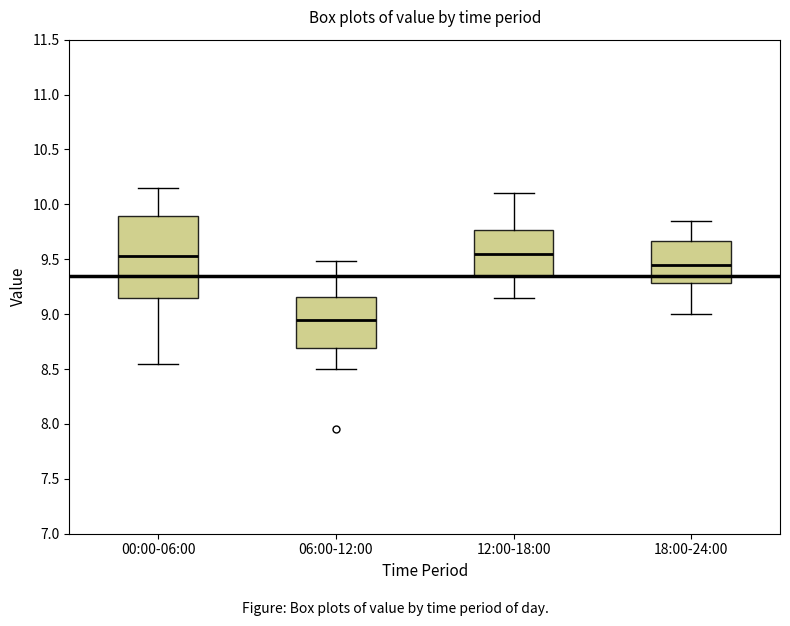

Reading left to right, read every box against the y-axis: the position of its median line, the range the box covers, and the ends of its whiskers. The values are not printed on the chart, so give them approximately, as read against the axis.

00:00-06:00: median 9.55, box 9.15 to 9.90, whiskers 8.55 to 10.15
06:00-12:00: median 8.95, box 8.70 to 9.15, whiskers 8.50 to 9.50
12:00-18:00: median 9.55, box 9.35 to 9.75, whiskers 9.15 to 10.10
18:00-24:00: median 9.45, box 9.30 to 9.65, whiskers 9.00 to 9.85